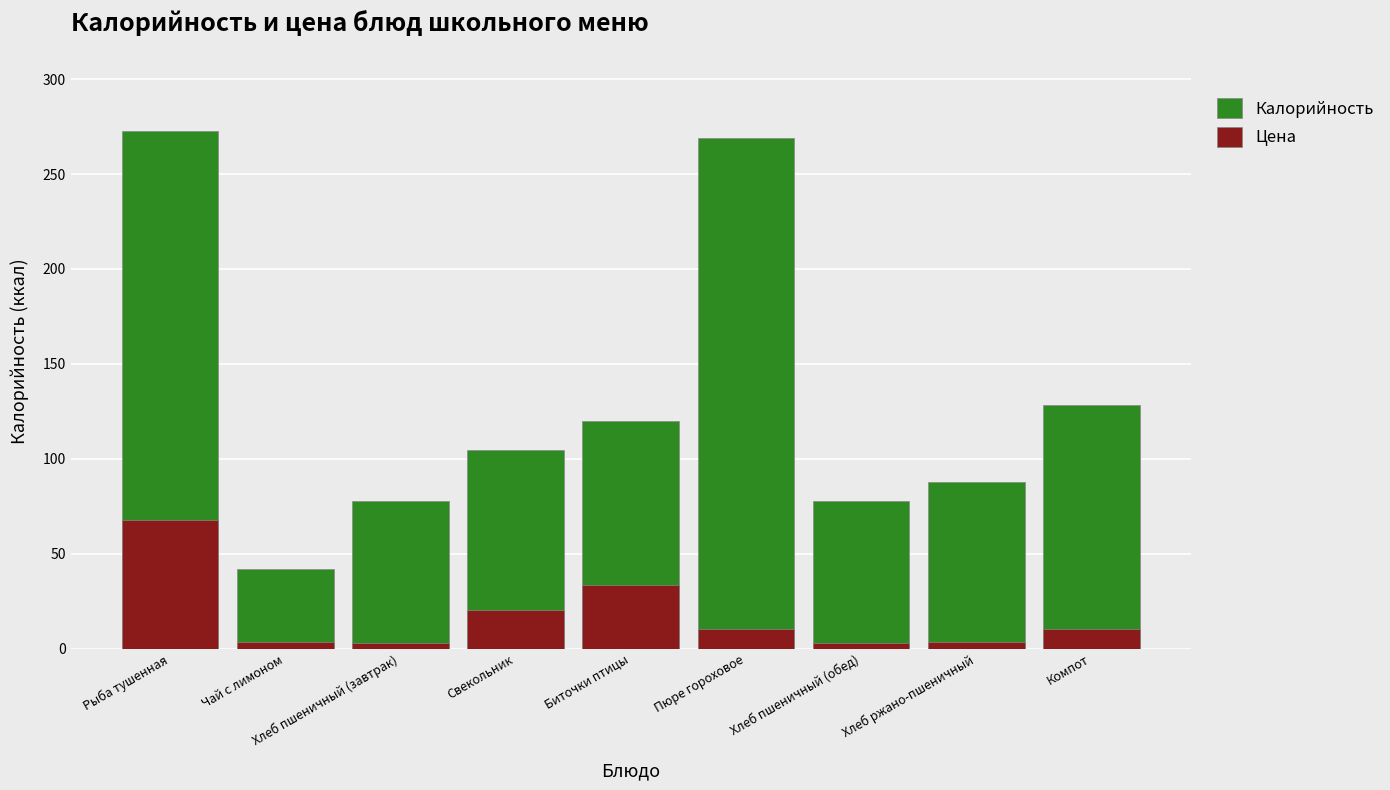

Reading left to right, transcribe all the data shown in this chart.

Калорийность: Рыба тушенная=272.6	Чай с лимоном=42.3	Хлеб пшеничный (завтрак)=78.0	Свекольник=104.7	Биточки птицы=120.1	Пюре гороховое=269.2	Хлеб пшеничный (обед)=78.0	Хлеб ржано-пшеничный=88.0	Компот=128.6
Цена: Рыба тушенная=67.7	Чай с лимоном=3.7	Хлеб пшеничный (завтрак)=3.3	Свекольник=20.7	Биточки птицы=33.6	Пюре гороховое=10.5	Хлеб пшеничный (обед)=3.3	Хлеб ржано-пшеничный=3.4	Компот=10.5